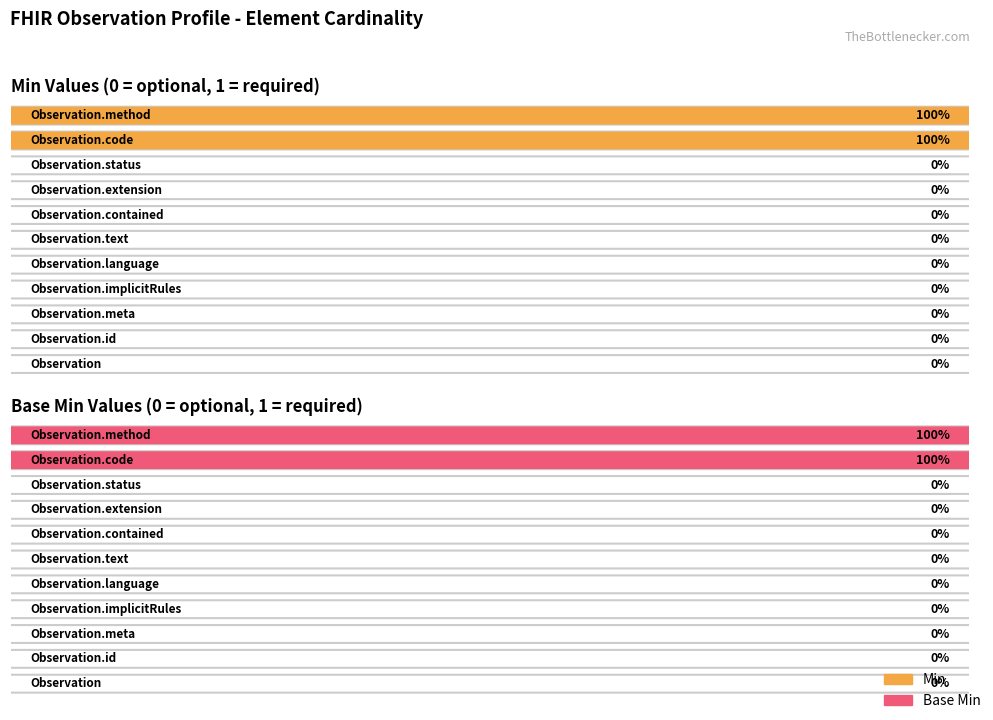

At which label is Base Min closest to 0?

Observation